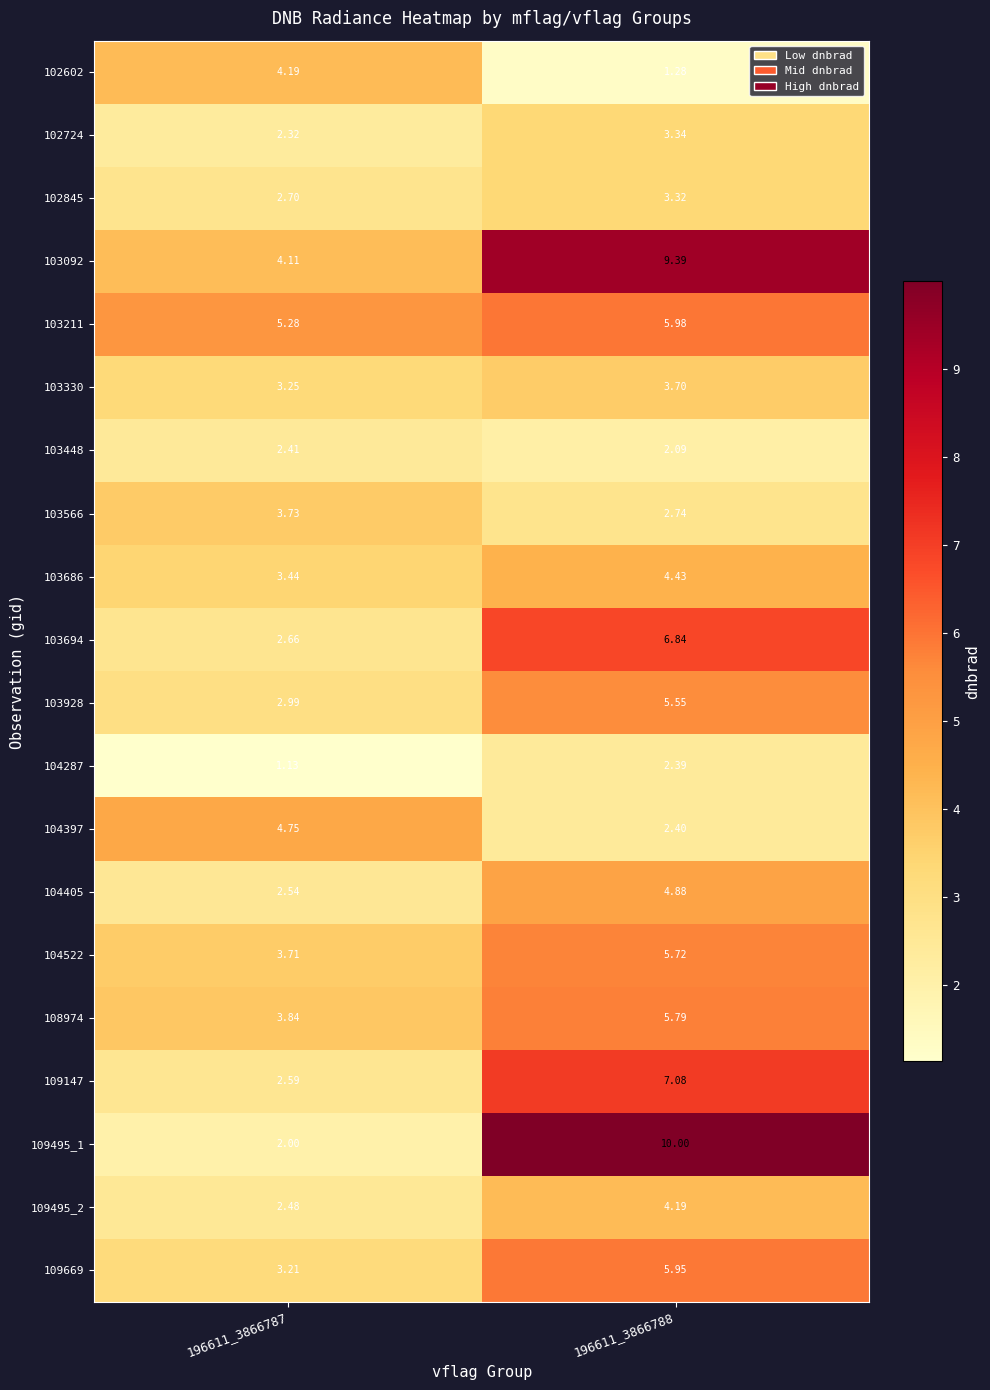

At how many categories does at least one series exceed 1?

2